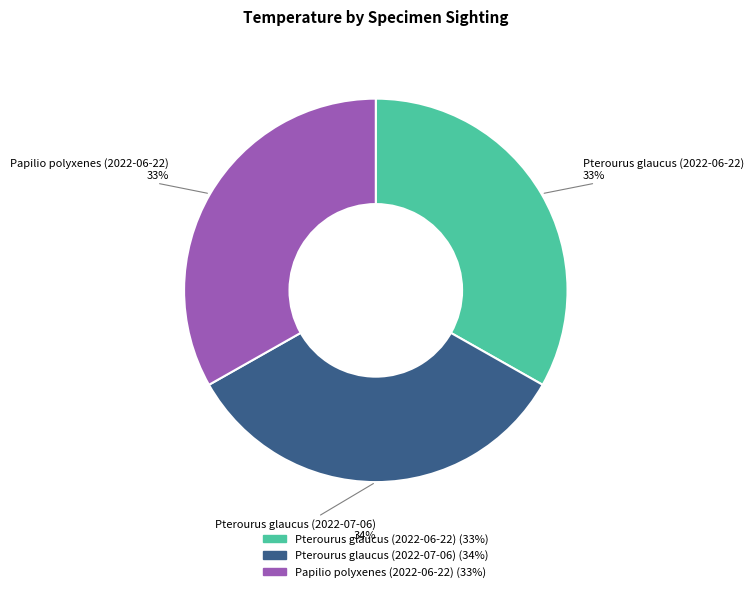

Do Pterourus glaucus (2022-07-06) and Papilio polyxenes (2022-06-22) together represent more than half of the pie?

Yes